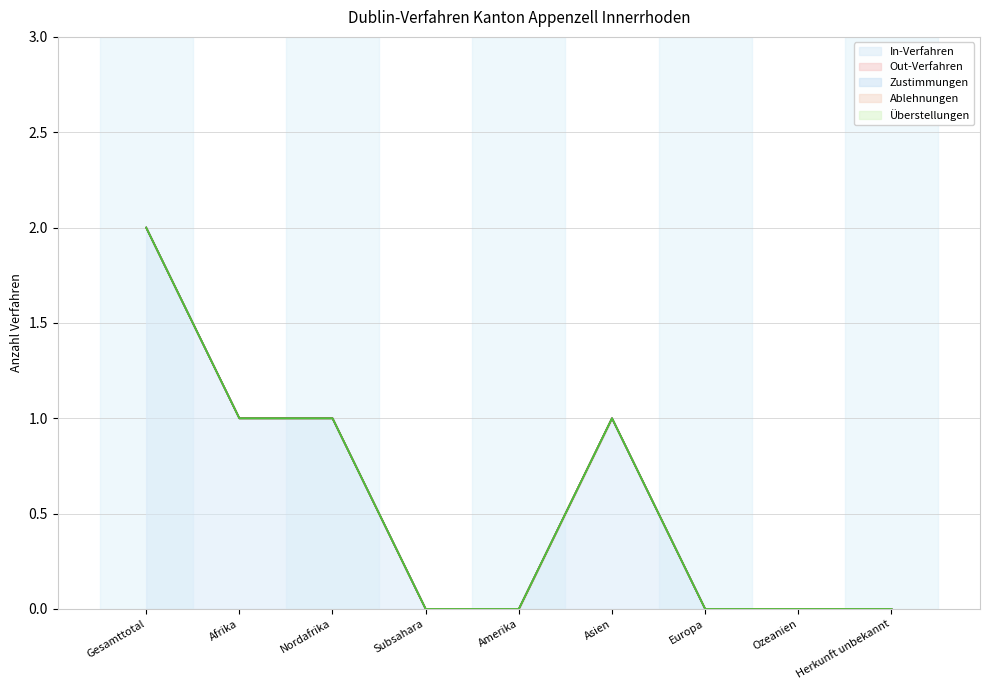

True or false: Ablehnungen and In-Verfahren intersect in this chart.

False